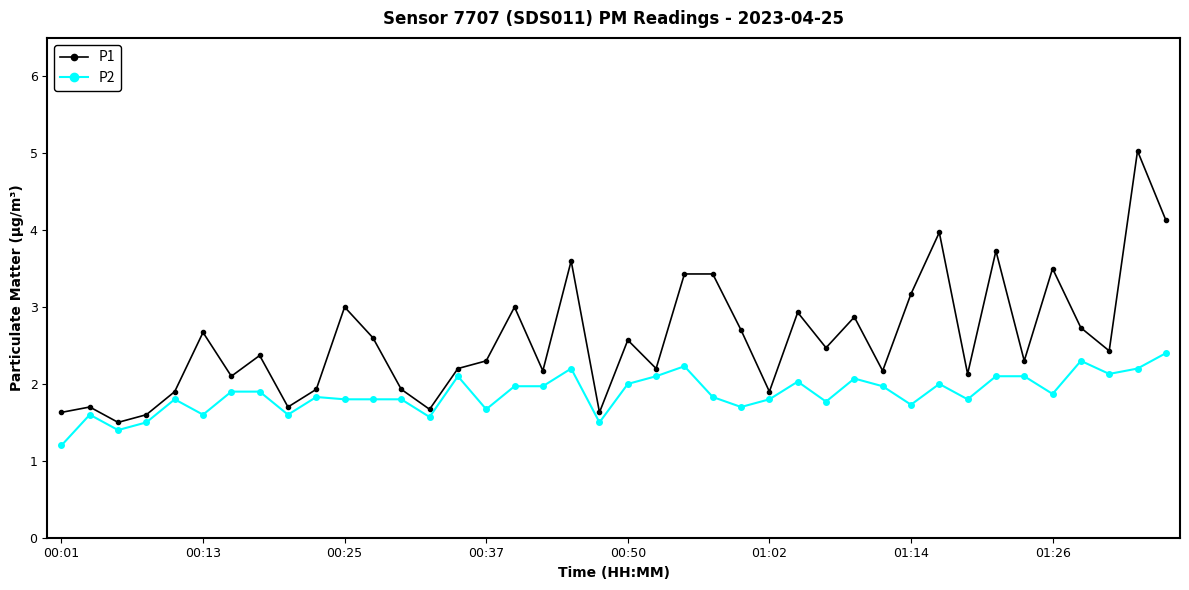

True or false: P1 and P2 intersect in this chart.

False